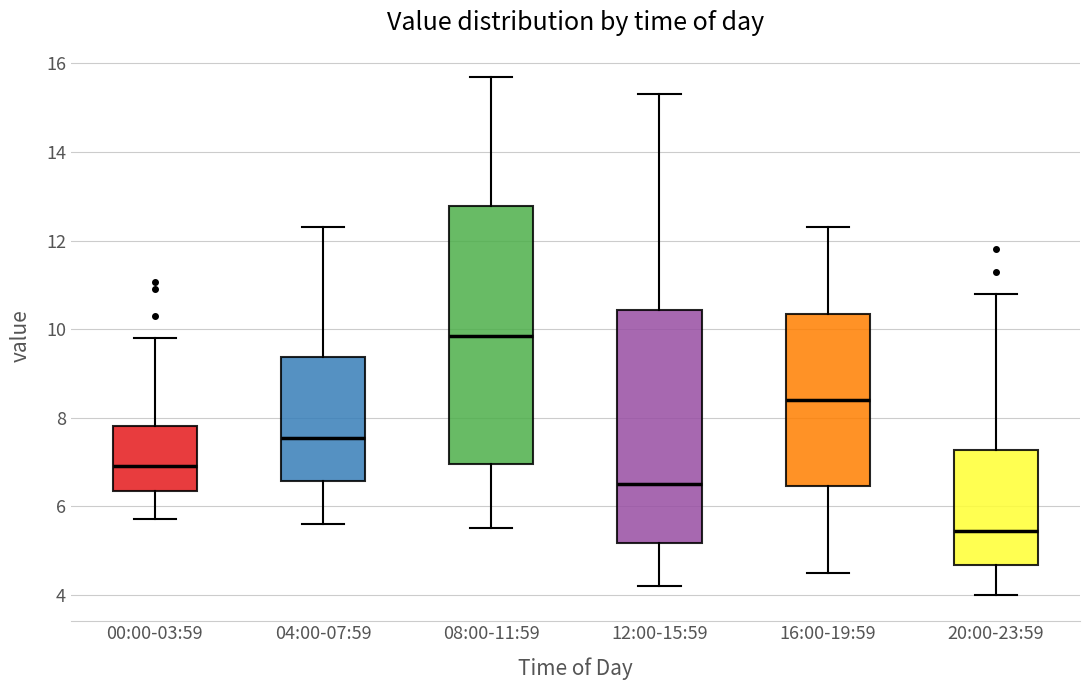

Reading left to right, read every box against the y-axis: the position of its median line, the range the box covers, and the ends of its whiskers. The values are not printed on the chart, so give them approximately, as read against the axis.

00:00-03:59: median 7.0, box 6.4 to 7.8, whiskers 5.8 to 9.8
04:00-07:59: median 7.6, box 6.6 to 9.4, whiskers 5.6 to 12.4
08:00-11:59: median 9.8, box 7.0 to 12.8, whiskers 5.6 to 15.8
12:00-15:59: median 6.6, box 5.2 to 10.4, whiskers 4.2 to 15.4
16:00-19:59: median 8.4, box 6.4 to 10.4, whiskers 4.6 to 12.4
20:00-23:59: median 5.4, box 4.6 to 7.2, whiskers 4.0 to 10.8